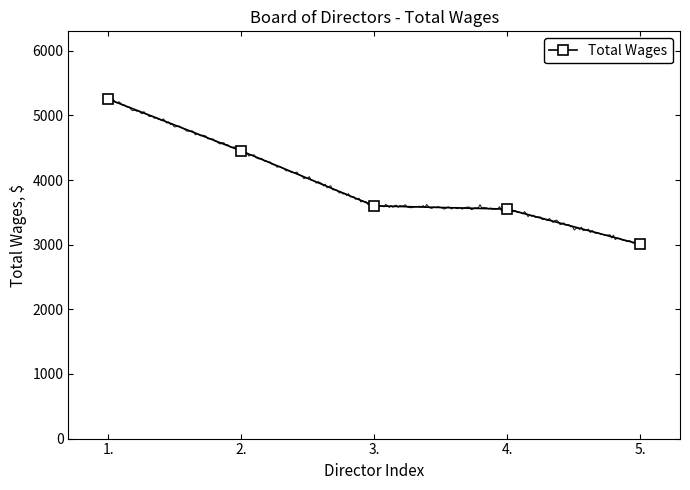

How many categories are shown in the chart?

5